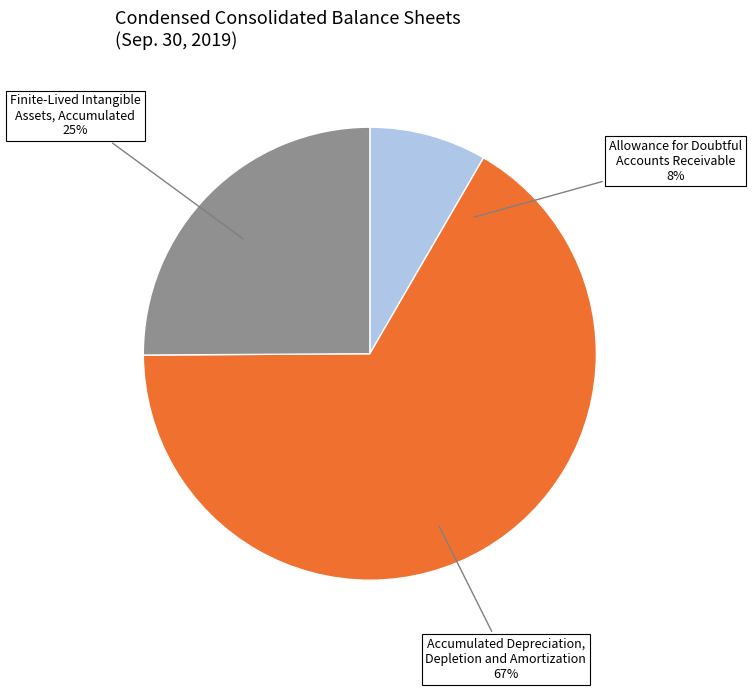

To the nearest percent, what is the average slice percentage?

33%